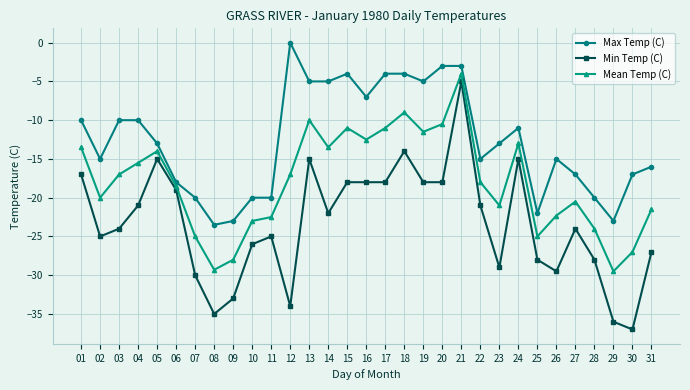

True or false: Max Temp (C) and Mean Temp (C) cross at least once.

False